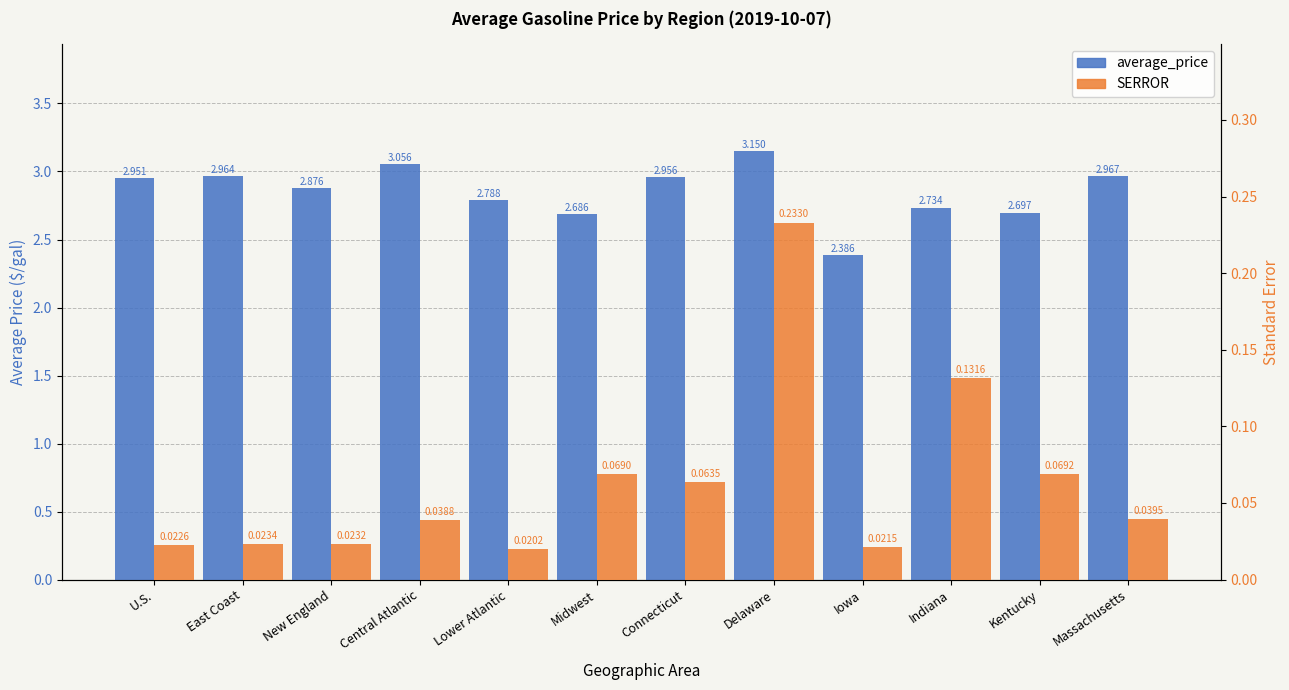

What is the sum of the SERROR values at Lower Atlantic and Delaware?

0.3